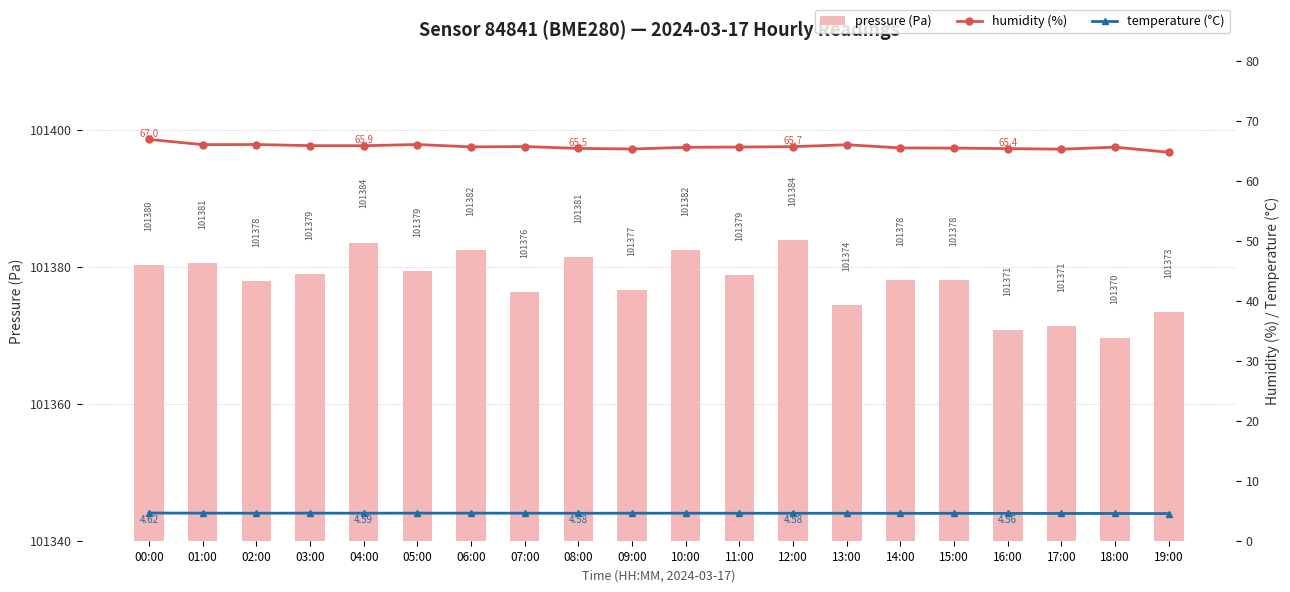

How many data points in pressure (Pa) are above 101378?

12